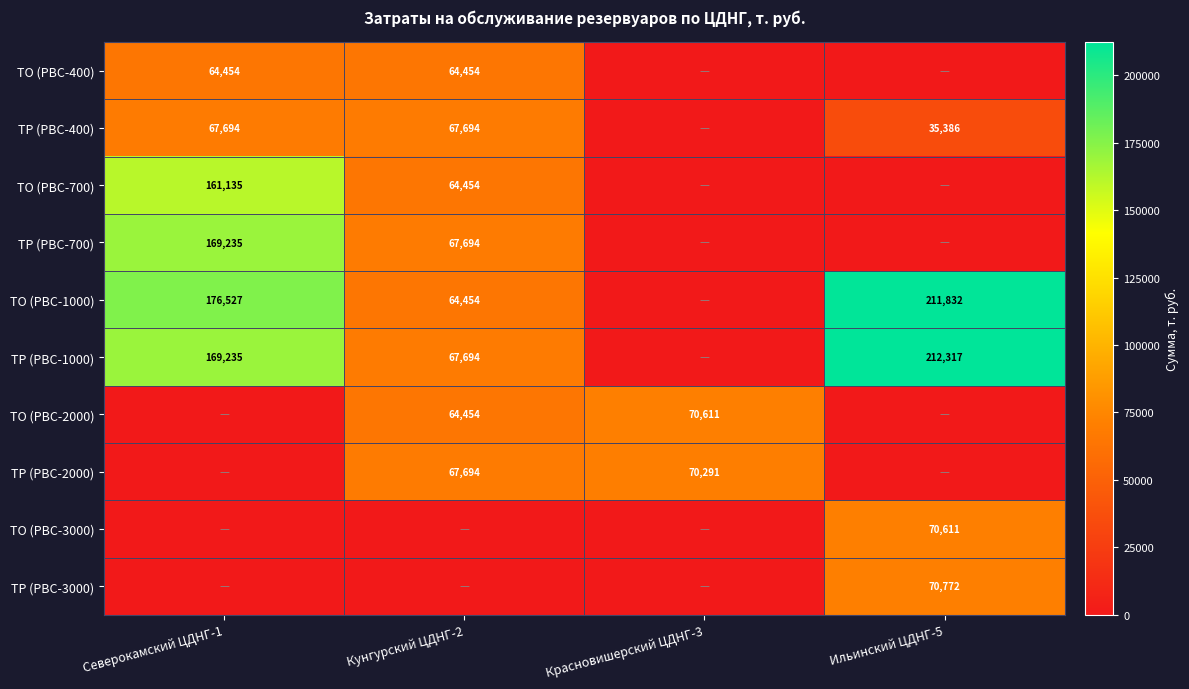

What is the difference between the ТО (РВС-1000) values at Северокамский ЦДНГ-1 and Ильинский ЦДНГ-5?

35305